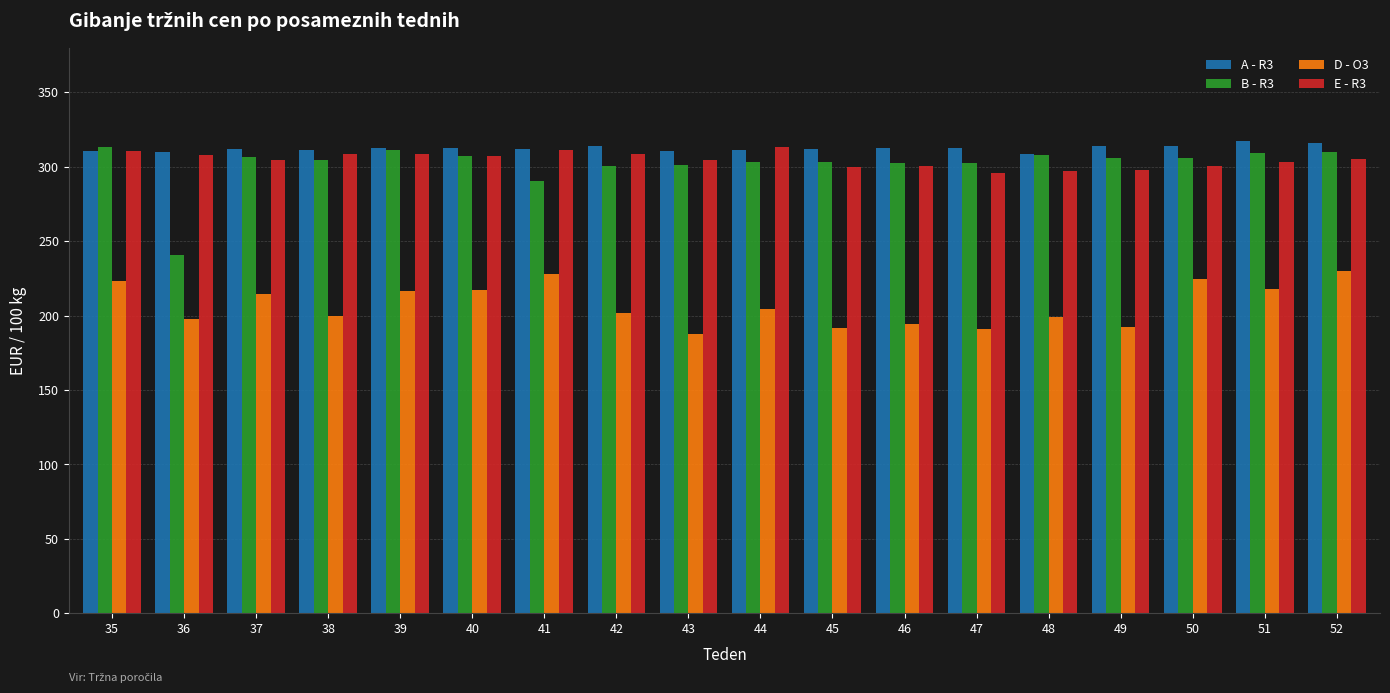

What is the value of the D - O3 bar at the 7th from the left?

228.2